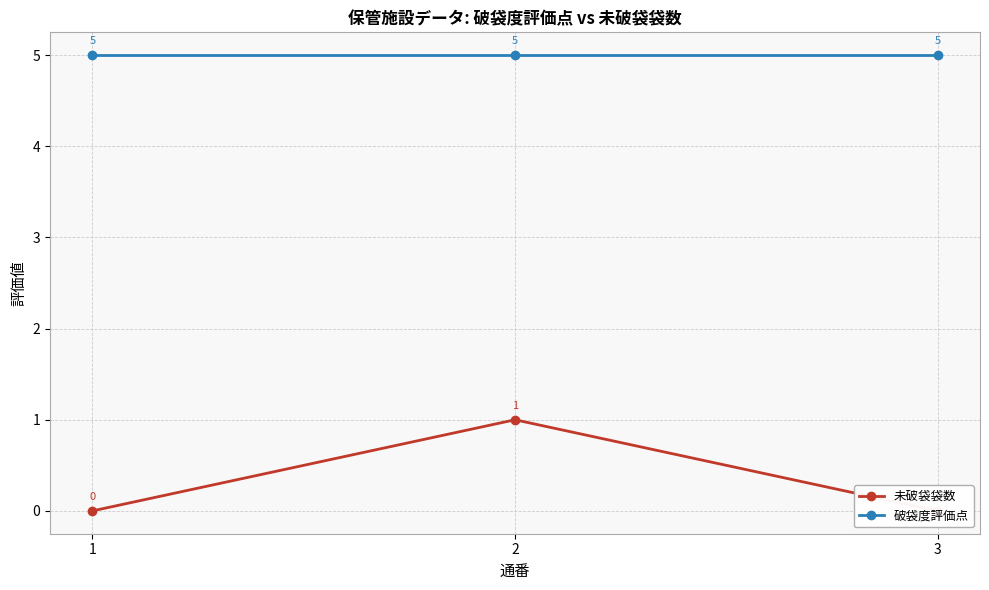

Does the chart display data point markers on the line(s)?

Yes